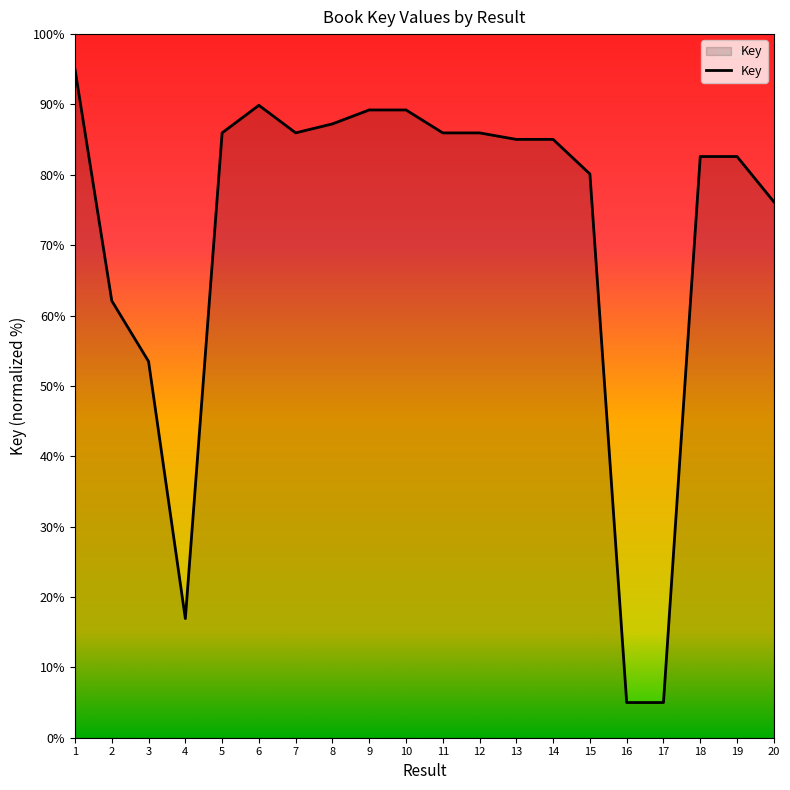

Approximately how many times larger is the value at 9 compared to 20?

1.2